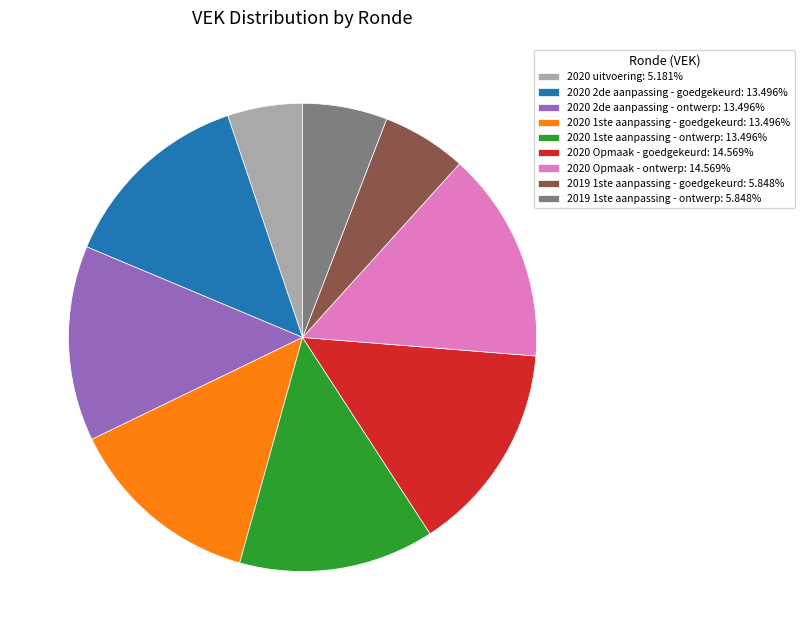

Does 2020 Opmaak - goedgekeurd: 14.569% represent more than half of the total?

No